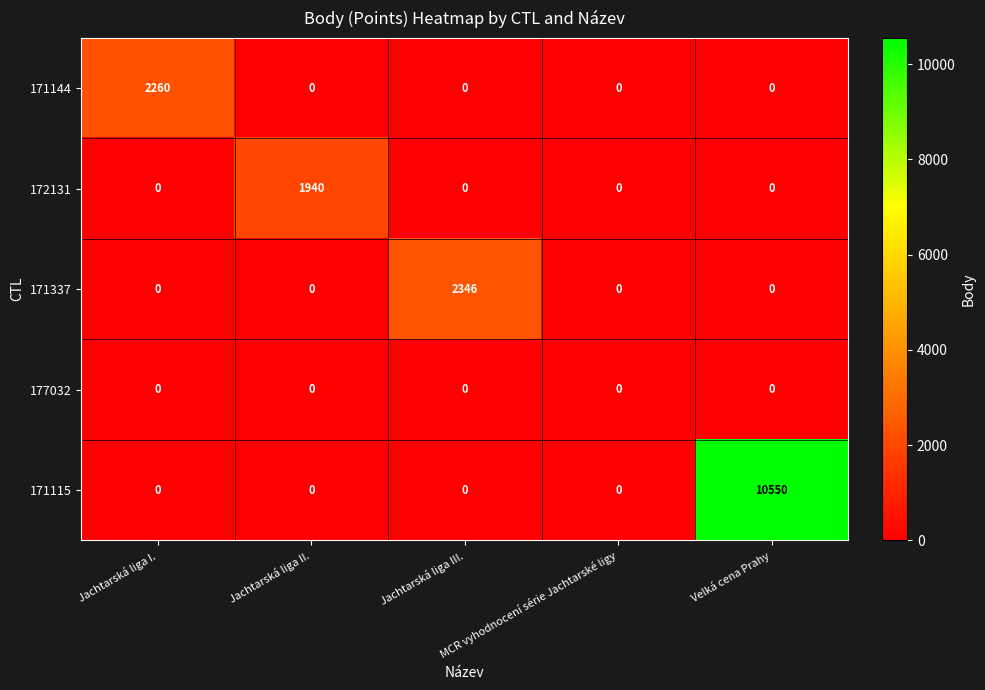

Between Jachtarská liga I. and MCR vyhodnocení série Jachtarské ligy, which series saw the biggest shift?

171144